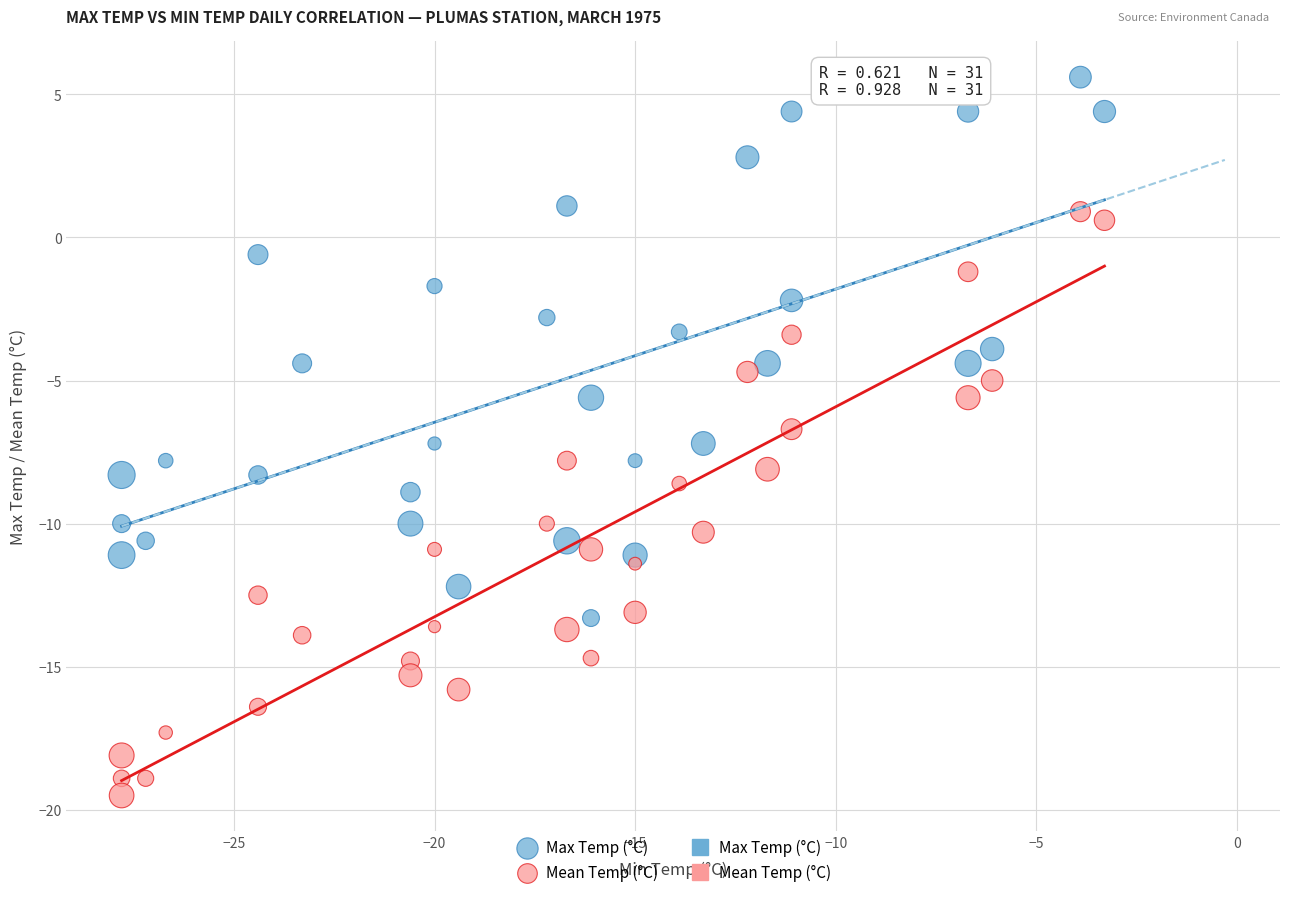

Across all data points, what is the range of Y values (max minus min)?

25.1